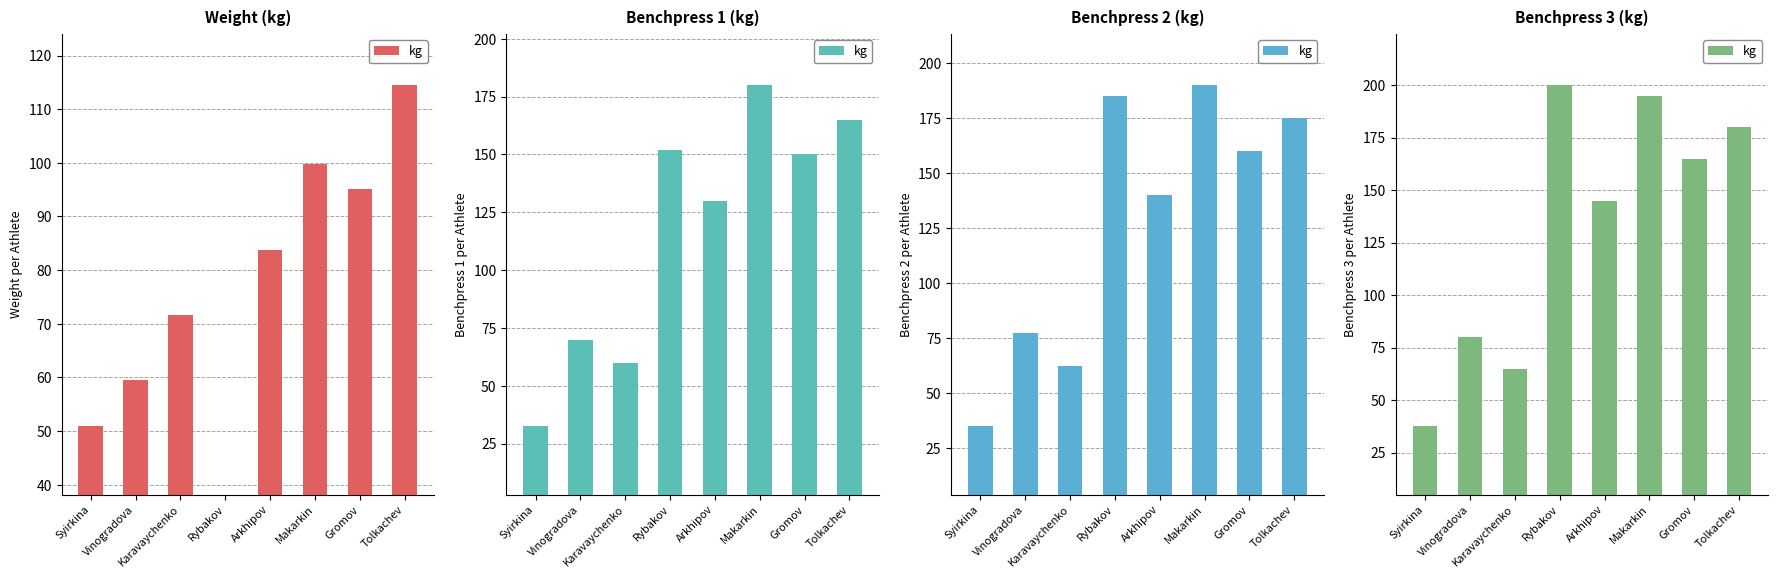

How many data points are less than 165?

4